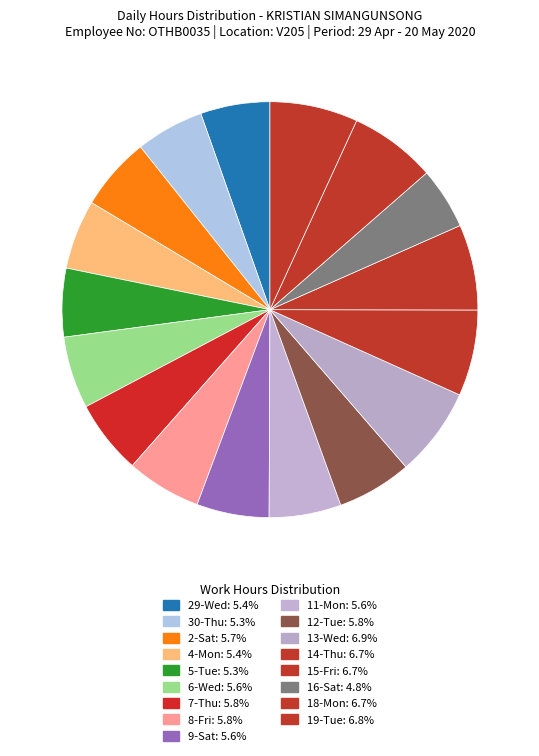

How many slices are in this pie chart?

17